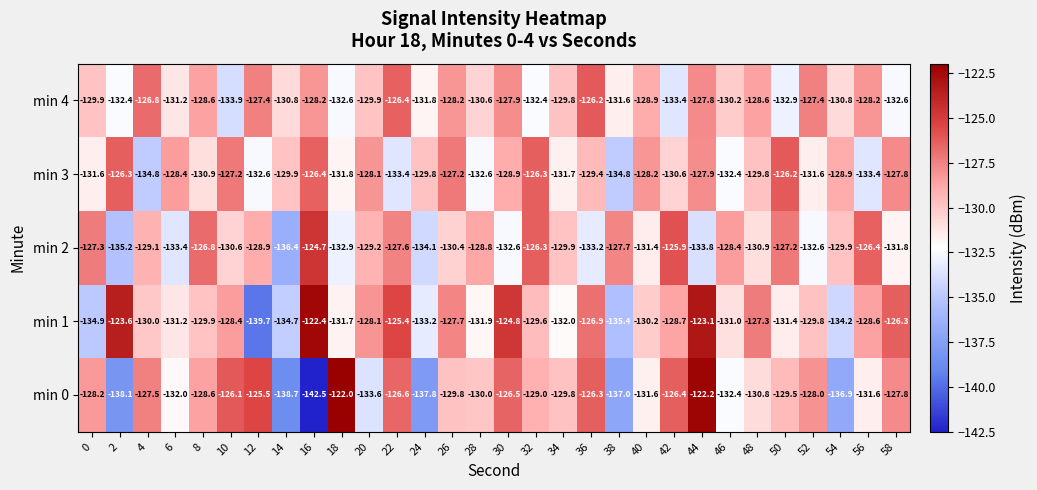

Rank the series at 36 from highest to lowest value.

min 4, min 0, min 1, min 3, min 2